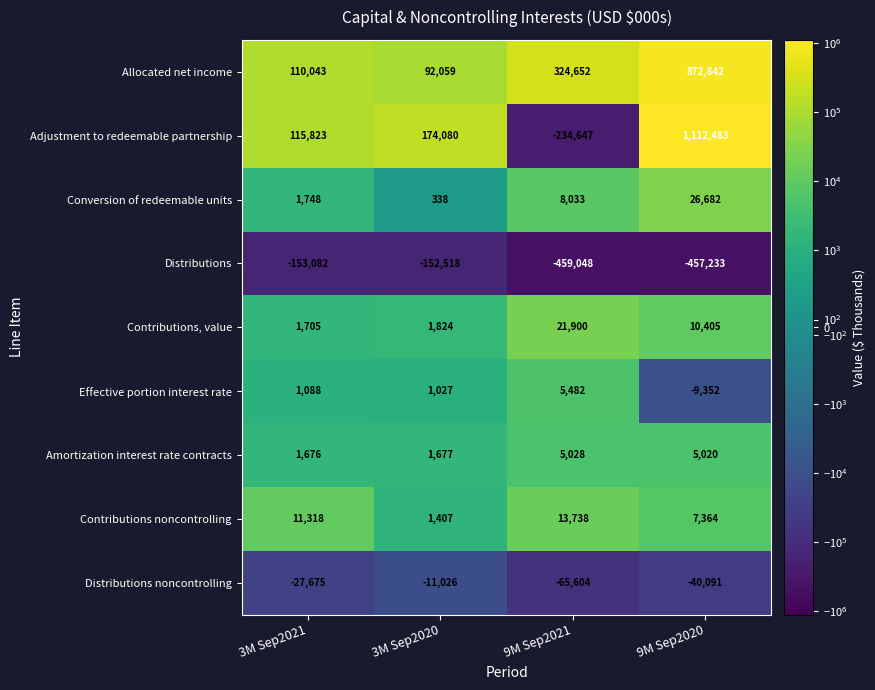

What is the sum of the Effective portion interest rate values at 9M Sep2020 and 3M Sep2020?

-8325